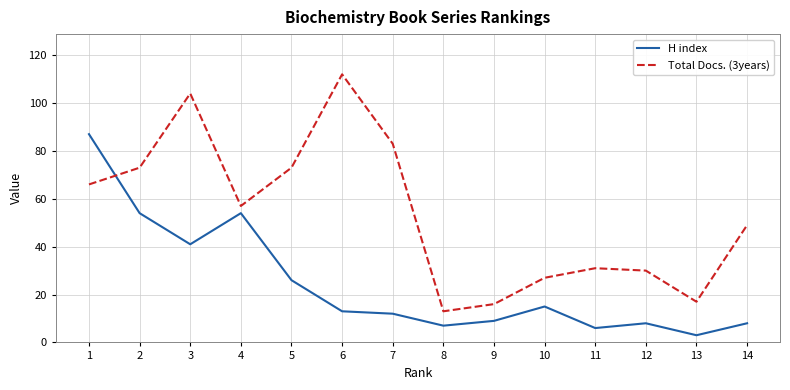

What is the total value across all series at 14?

57